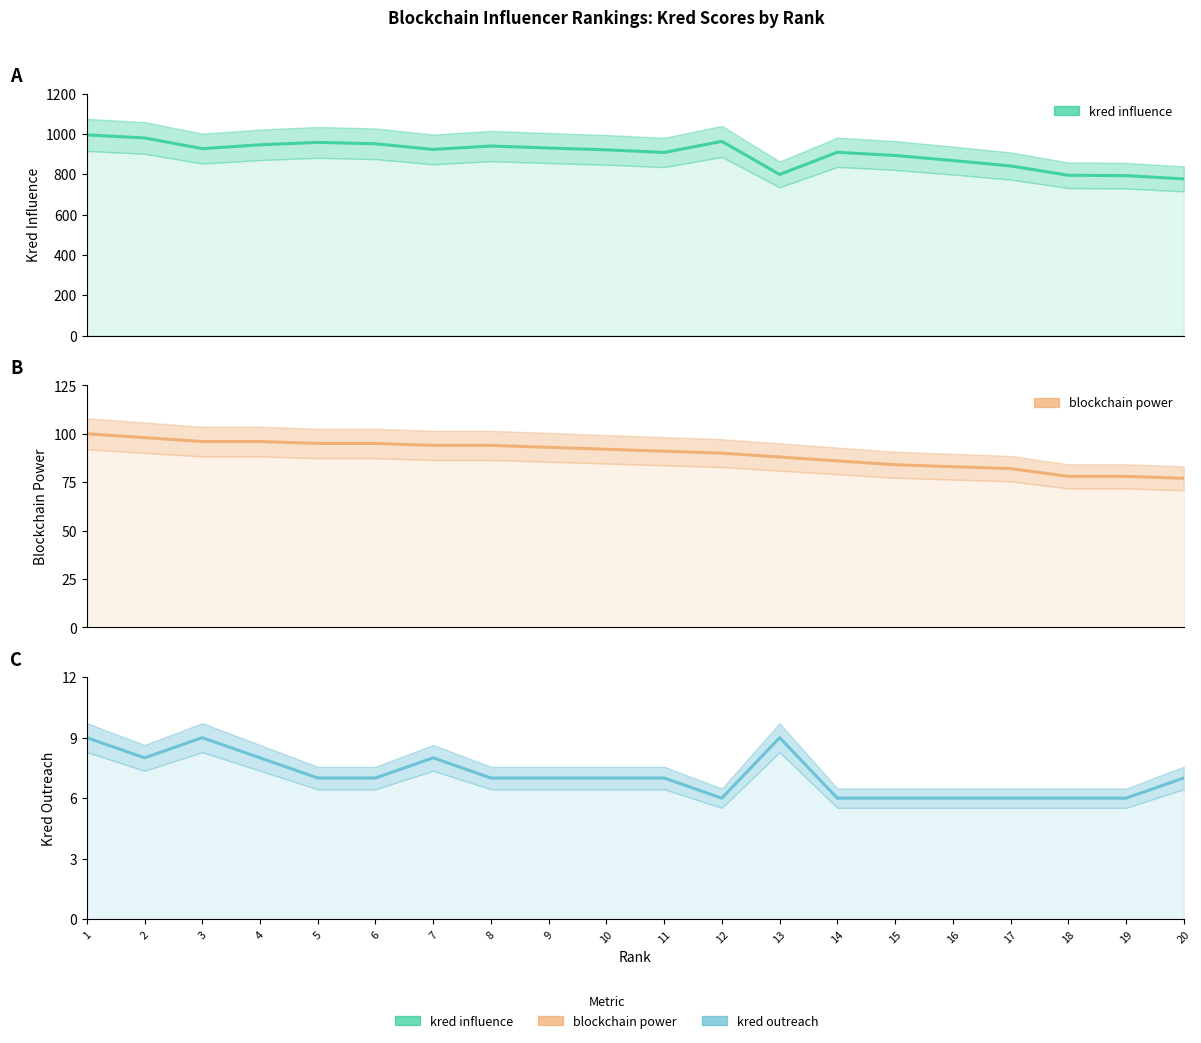

What is the lowest value of the kred outreach series?

6